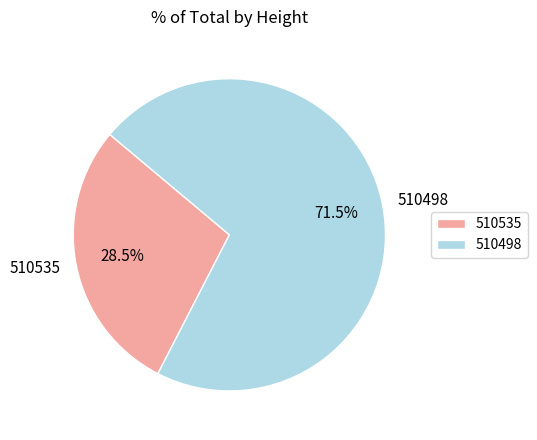

Is it true that 510498 is 81% of the pie?

False